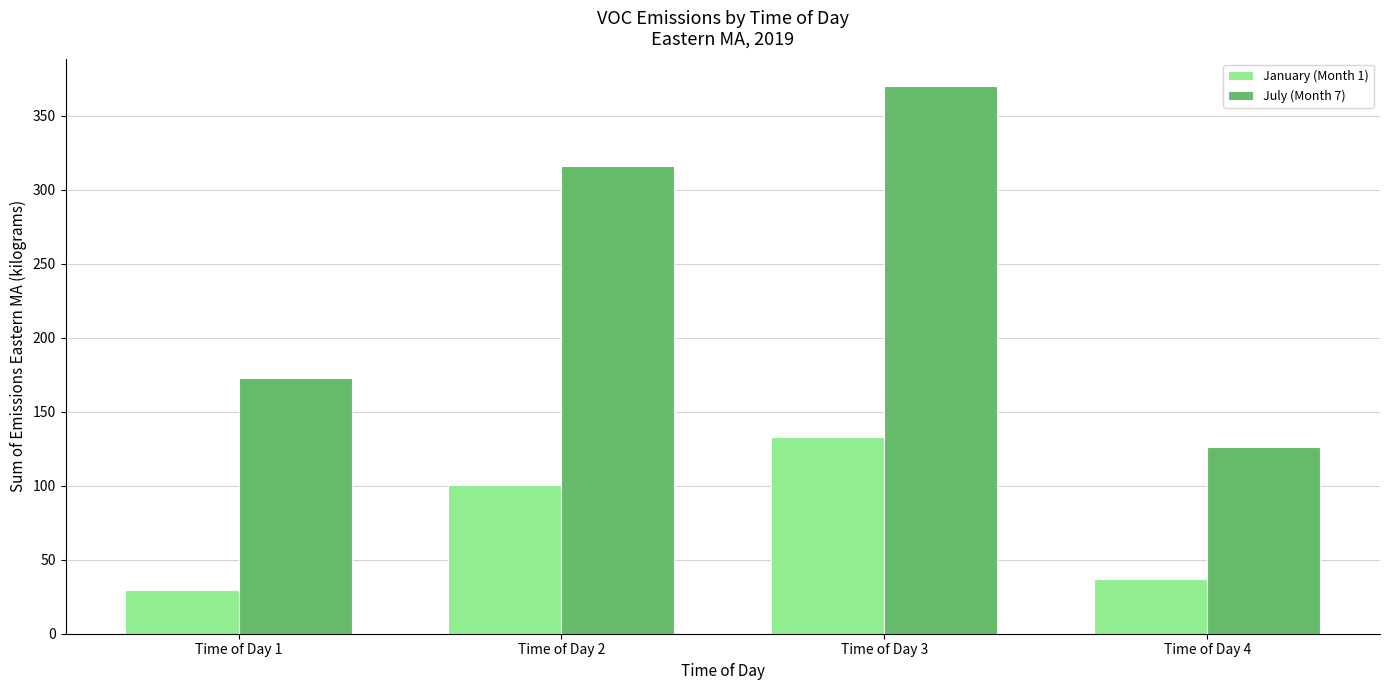

What is the maximum value shown in the chart?

370.1